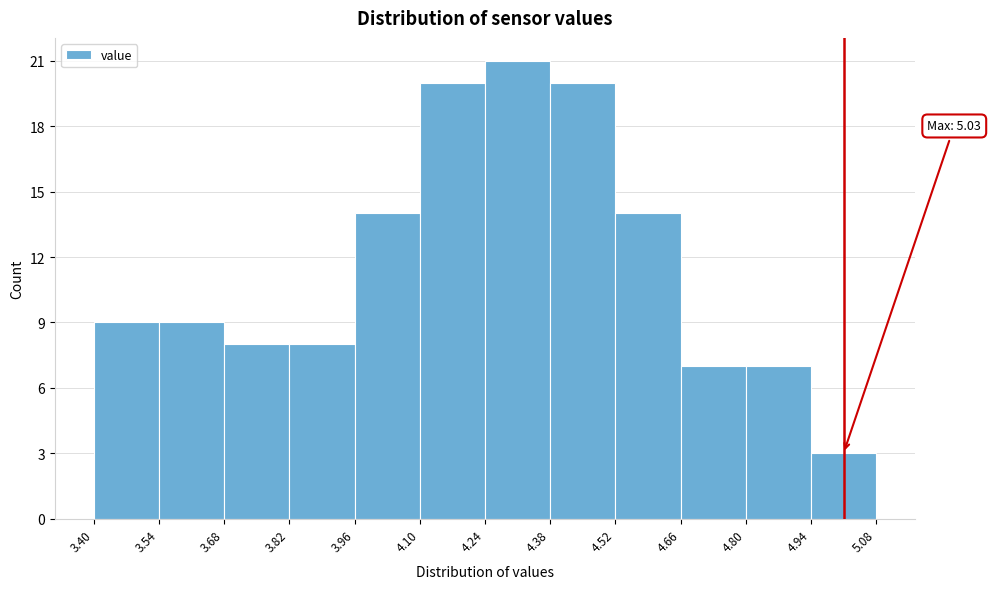

Which range on the x-axis has the tallest bar?

4.24 to 4.38